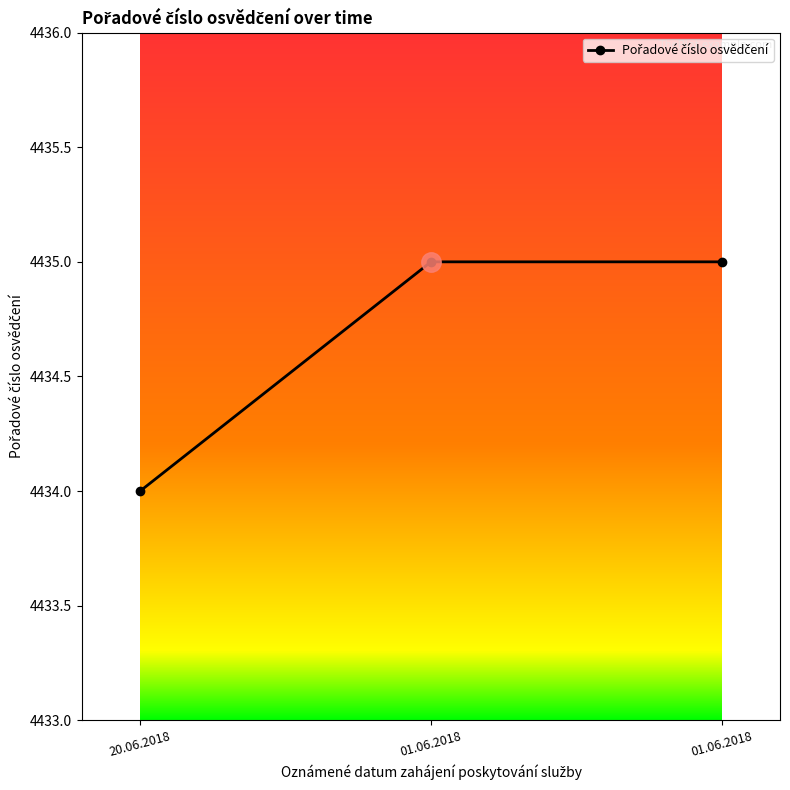

True or false: the data shows 1438 at 01.06.2018.

False